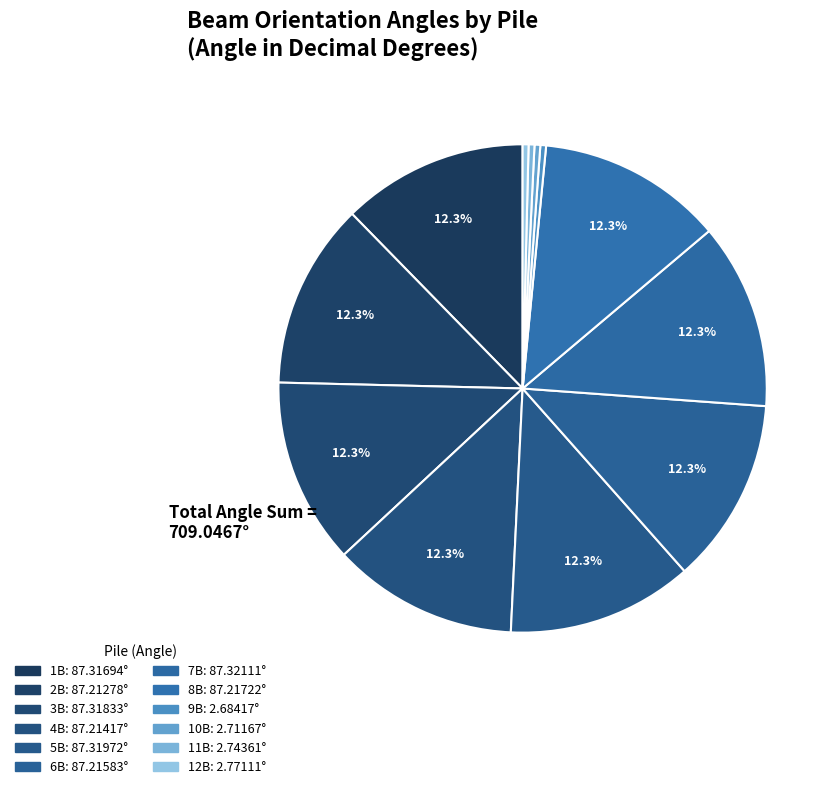

How many segments does this pie chart have?

12